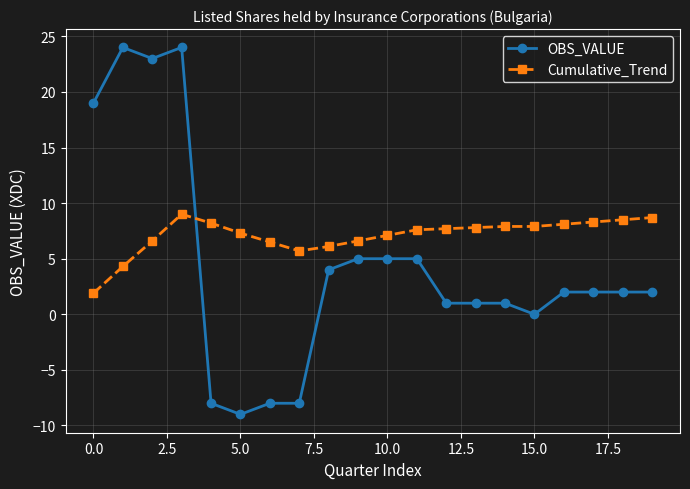

Which series has the largest total across all categories?

Cumulative_Trend